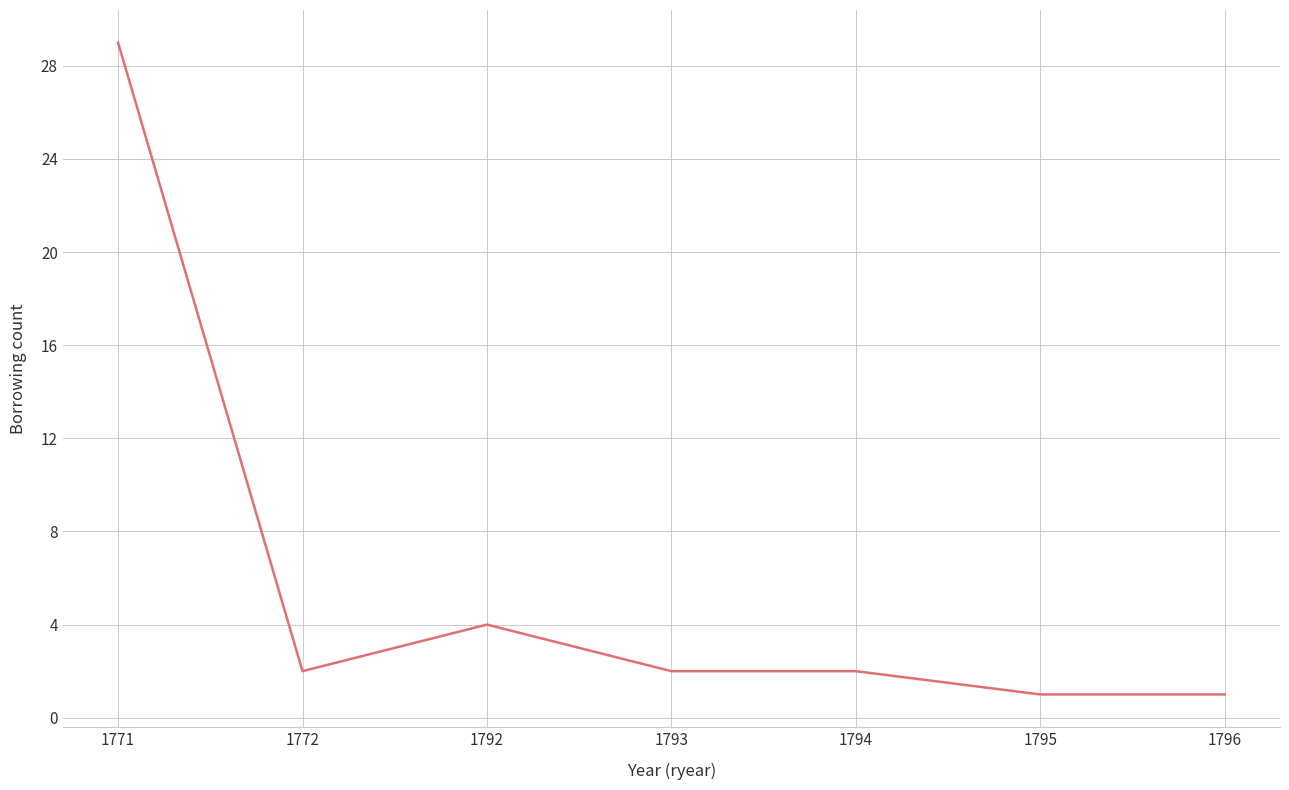

Where is the data nearest to the value 15?

1792